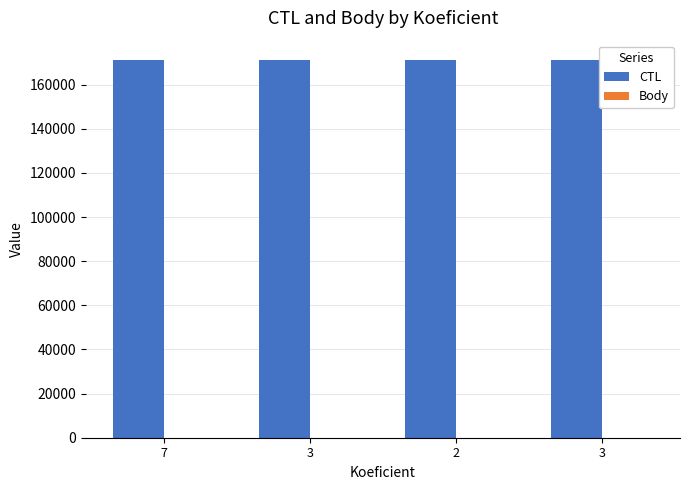

How many groups of bars are there?

4